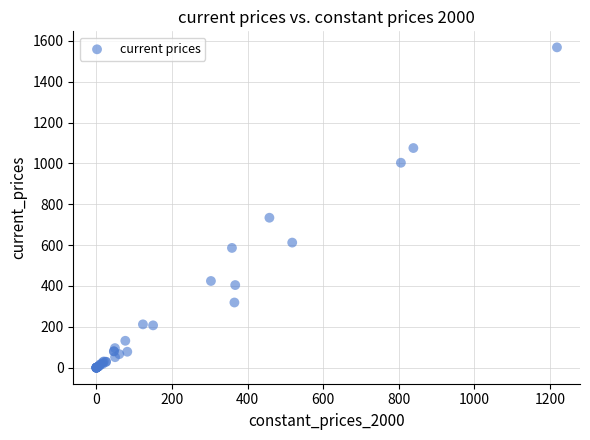

What Y value in the scatter plot is closest to 784?

734.1